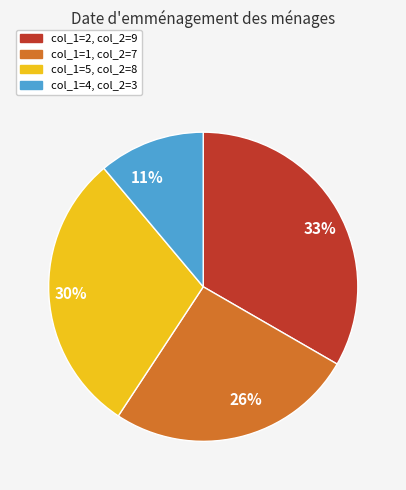

Is there a majority slice in this chart?

No